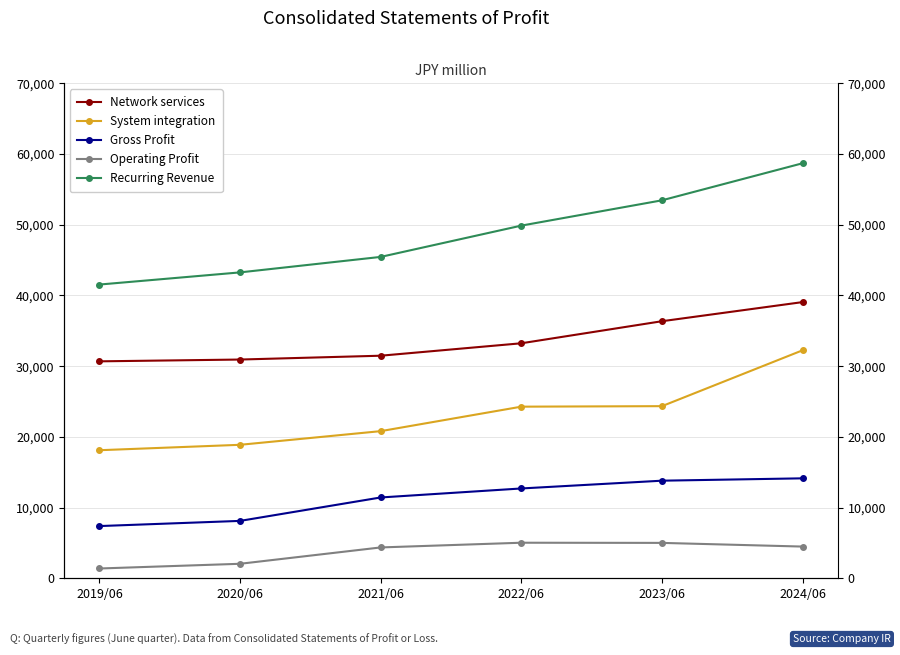

Is the value of Operating Profit at 2024/06 greater than the value of System integration at 2019/06?

No